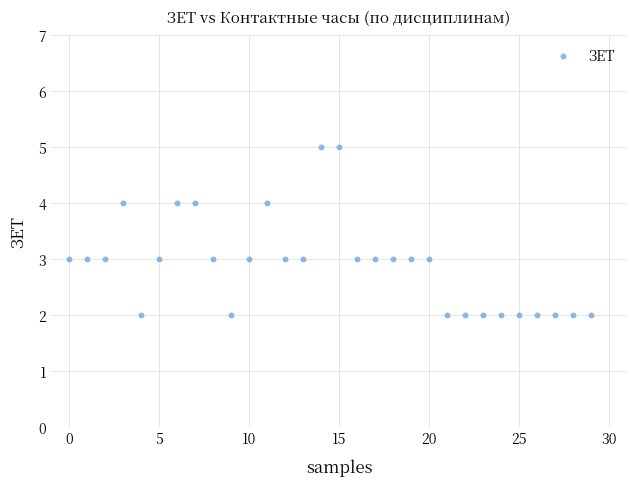

What is the range of Y values (max minus min)?

3